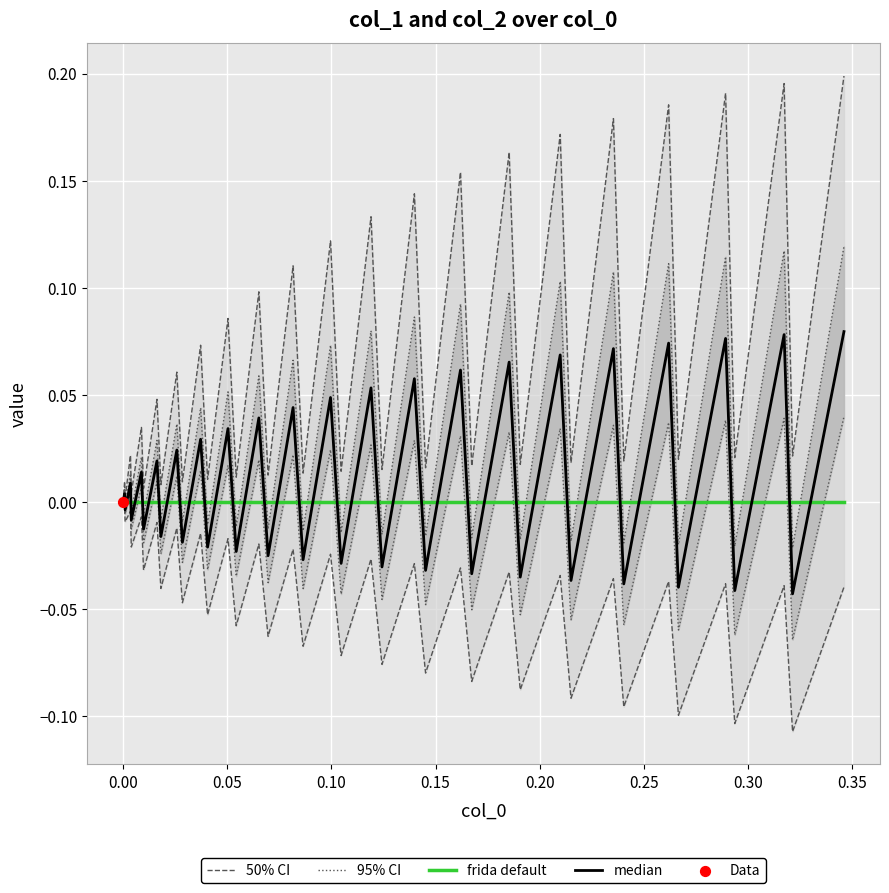

Which series has the largest total across all categories?

50% CI